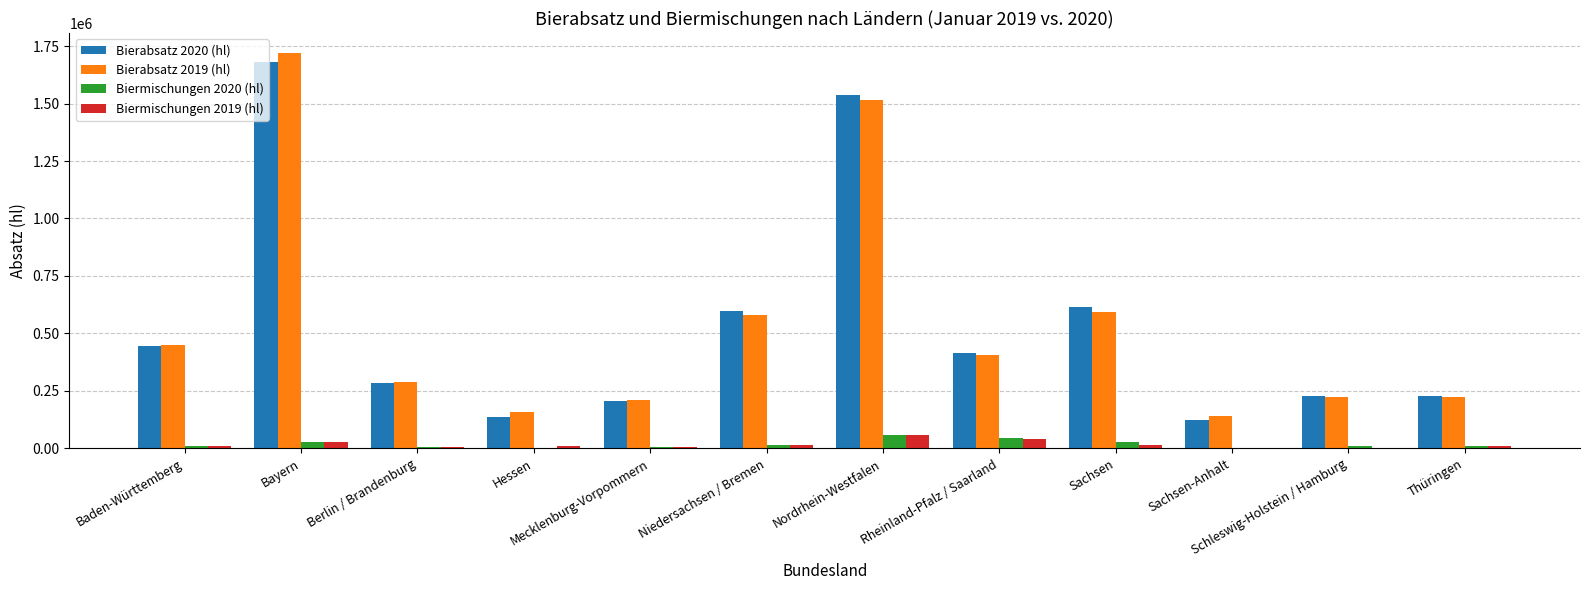

What is the sum of all Bierabsatz 2019 (hl) values?

6508980.2